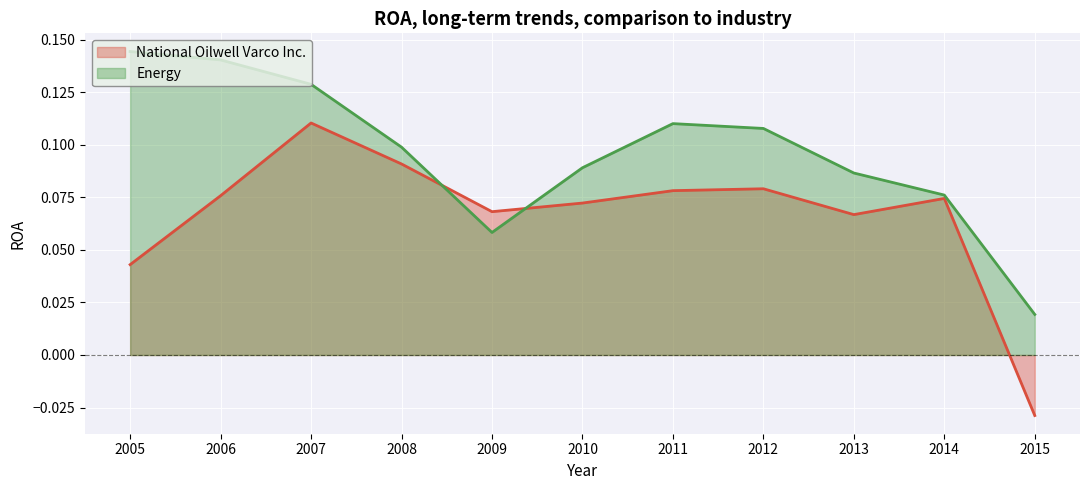

Reading right to left, extract all data points from this chart.

National Oilwell Varco Inc.: 2005=0.0	2006=0.1	2007=0.1	2008=0.1	2009=0.1	2010=0.1	2011=0.1	2012=0.1	2013=0.1	2014=0.1	2015=-0.0
Energy: 2005=0.1	2006=0.1	2007=0.1	2008=0.1	2009=0.1	2010=0.1	2011=0.1	2012=0.1	2013=0.1	2014=0.1	2015=0.0